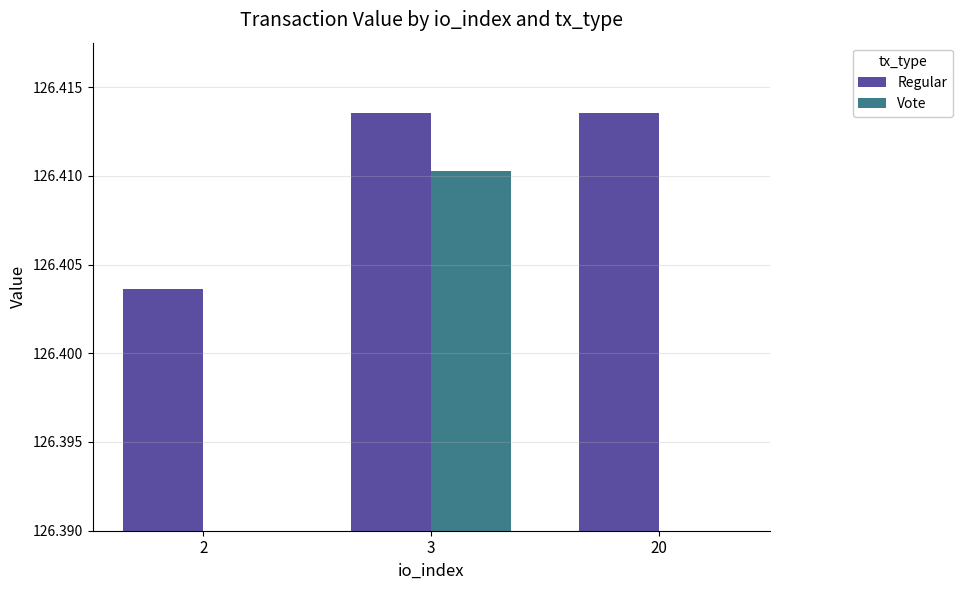

At 3, list the series in order from largest to smallest.

Regular, Vote